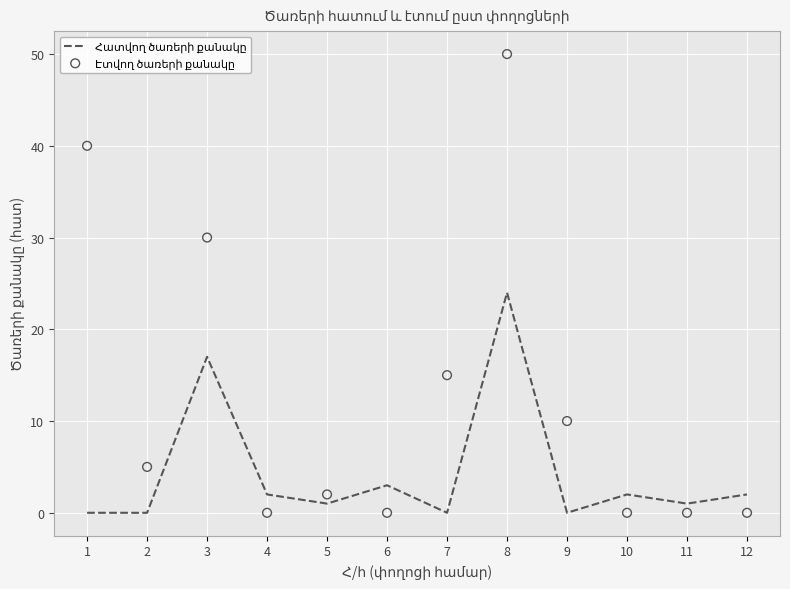

Which series contains the lowest Y value?

Հատվող ծառերի քանակը